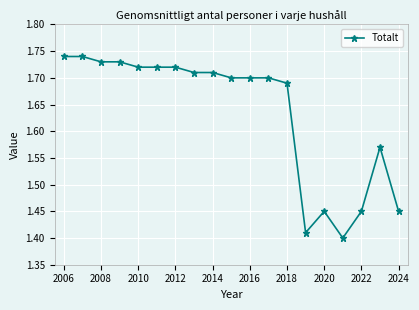

What is the difference between the maximum and minimum values?

0.3